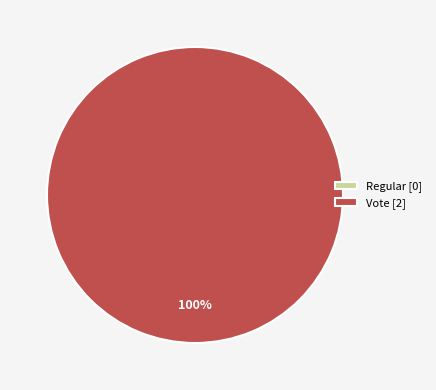

To the nearest percent, what is the difference between the Vote and Regular slice percentages?

100%